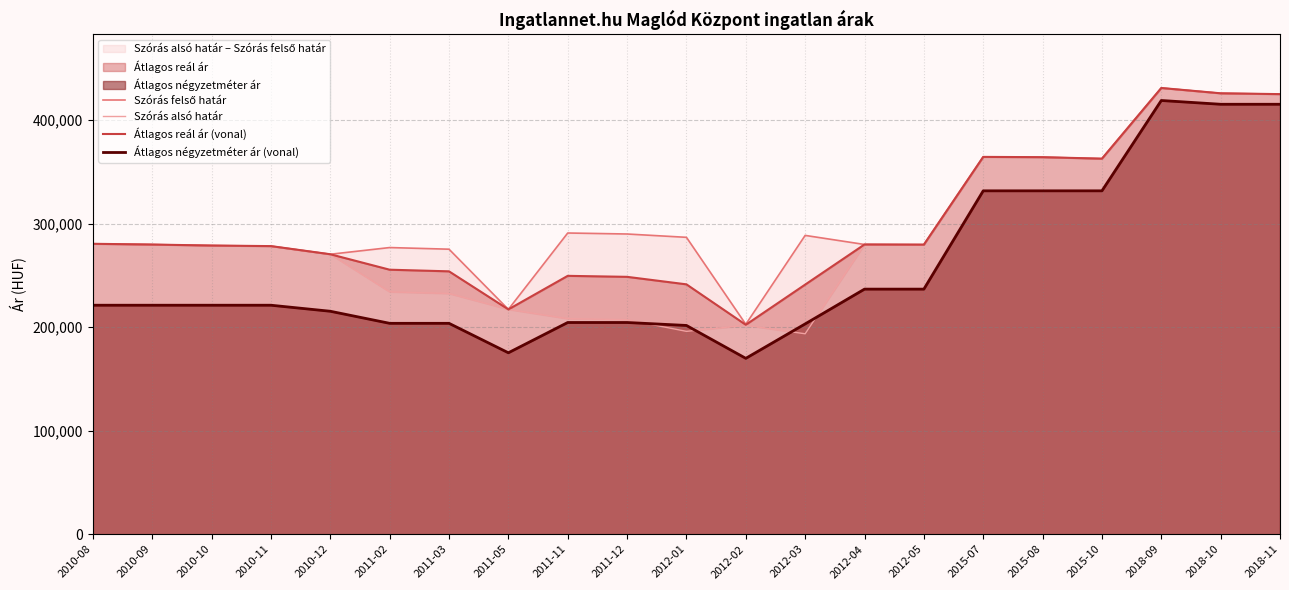

Which category has the highest value across all series?

2018-09